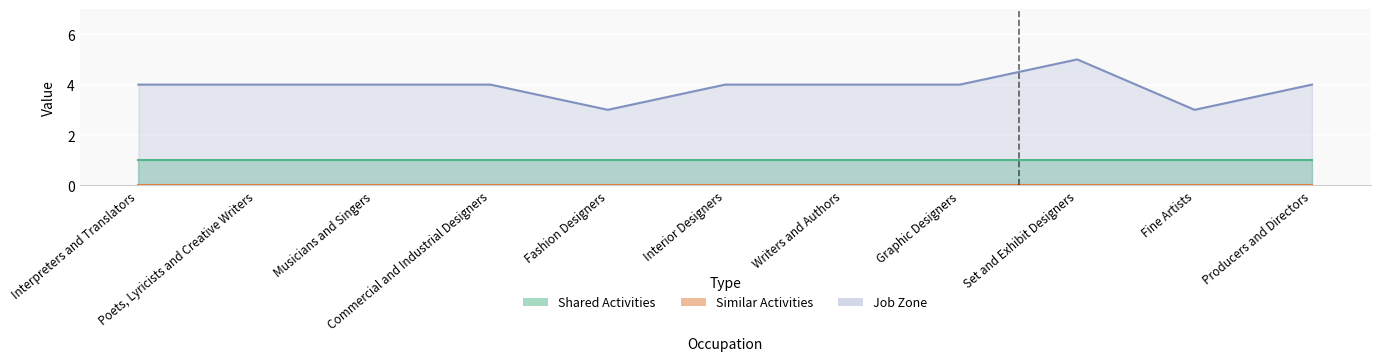

What is the value of the Job Zone point at the 7th from the left?

4